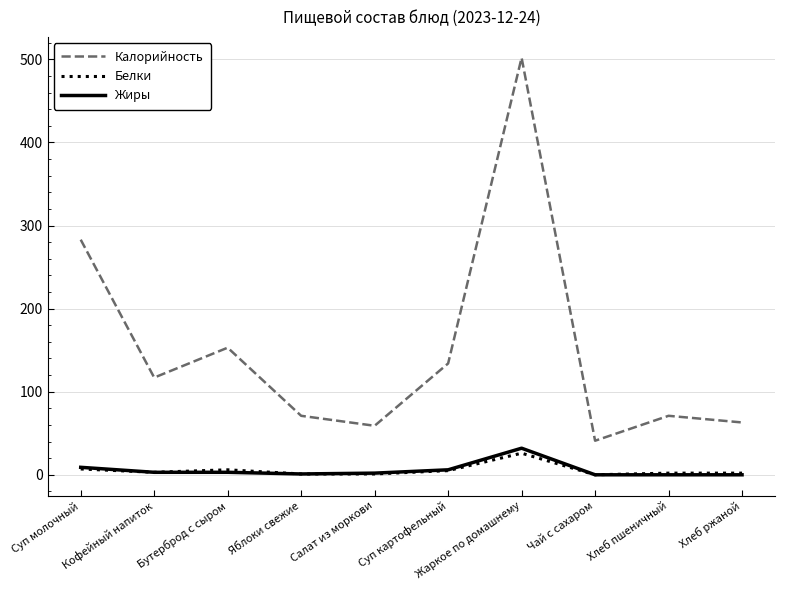

True or false: Калорийность has more than 1 points higher than both neighbors.

True